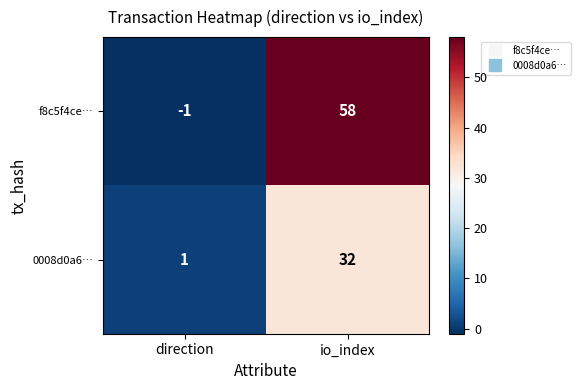

Where is 0008d0a6… nearest to the value 16?

direction